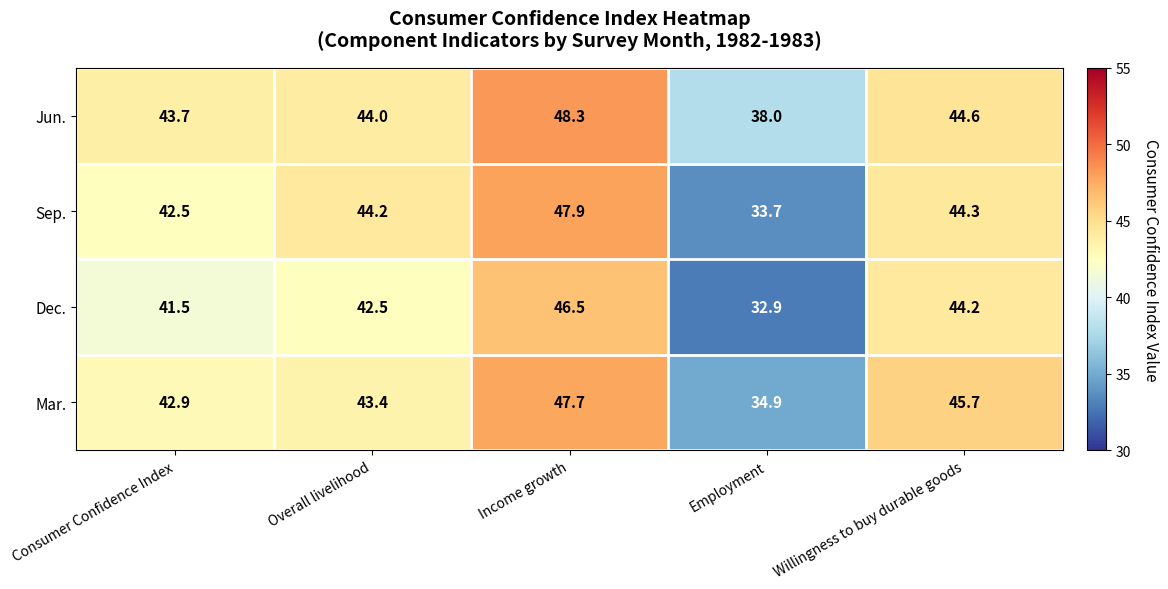

List the series in order of their overall mean, lowest first.

Dec., Sep., Mar., Jun.